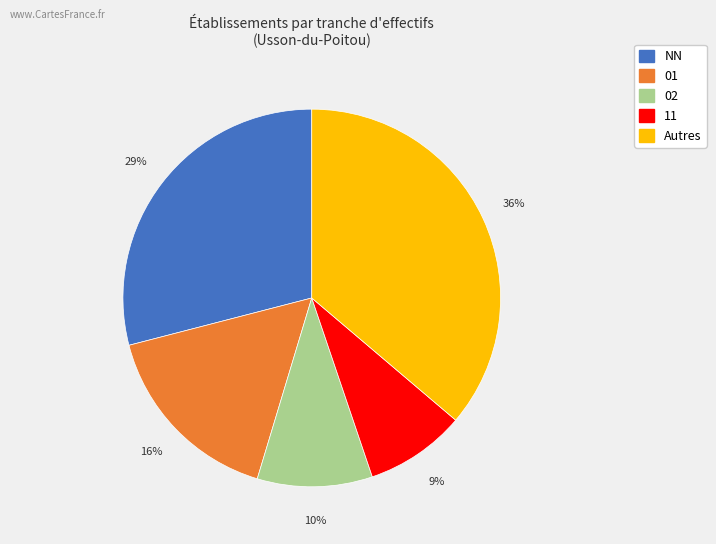

Does any single category account for the majority?

No